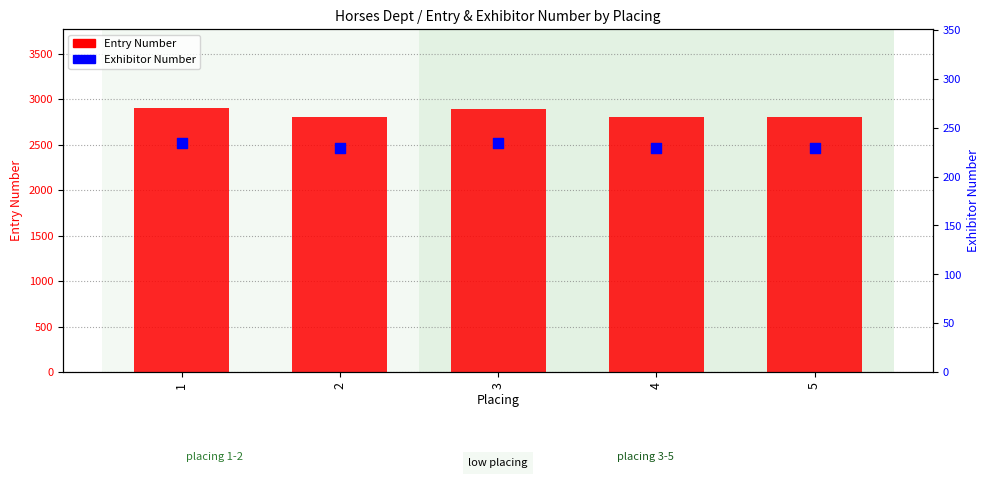

Which series contains the highest Y value?

Entry Number